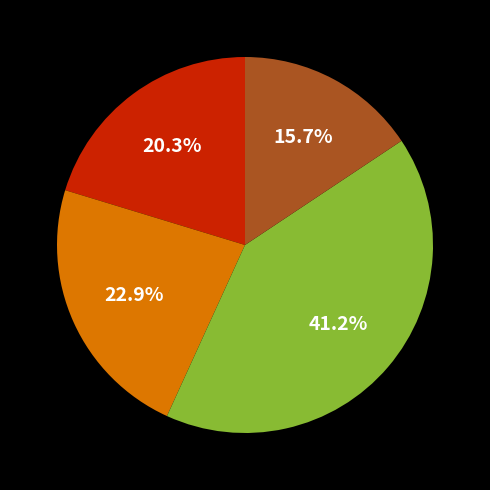

Is there a majority slice in this chart?

No